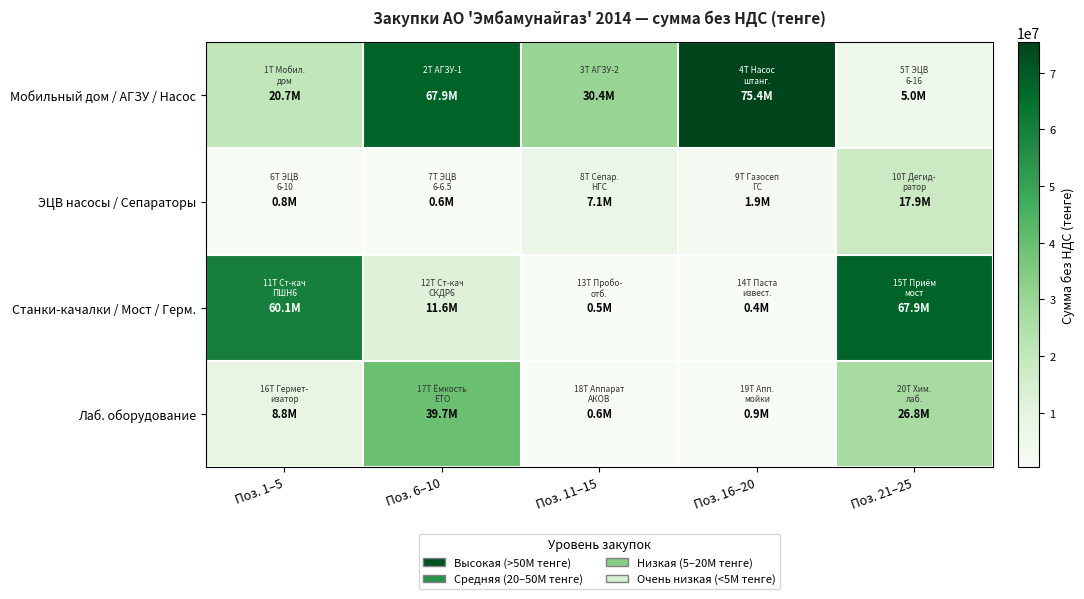

Rank the series at Поз. 21–25 from lowest to highest value.

Мобильный дом / АГЗУ / Насос, ЭЦВ насосы / Сепараторы, Лаб. оборудование, Станки-качалки / Мост / Герм.